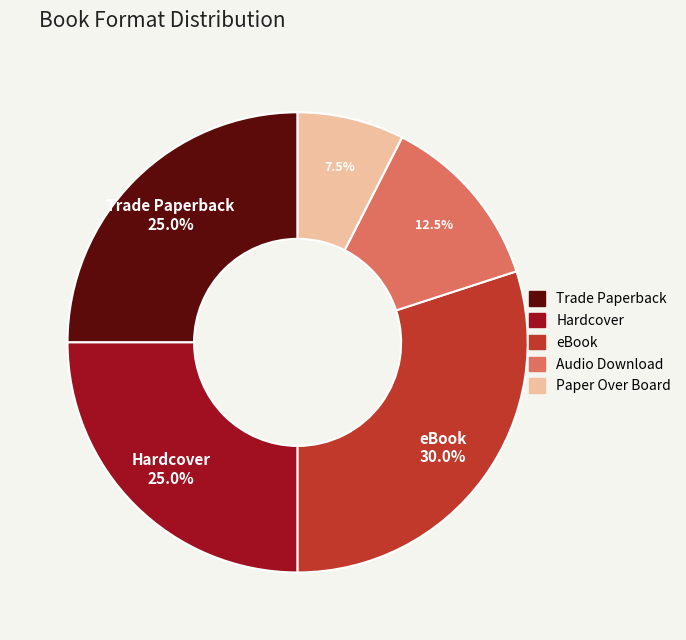

Which slice is the largest?

eBook